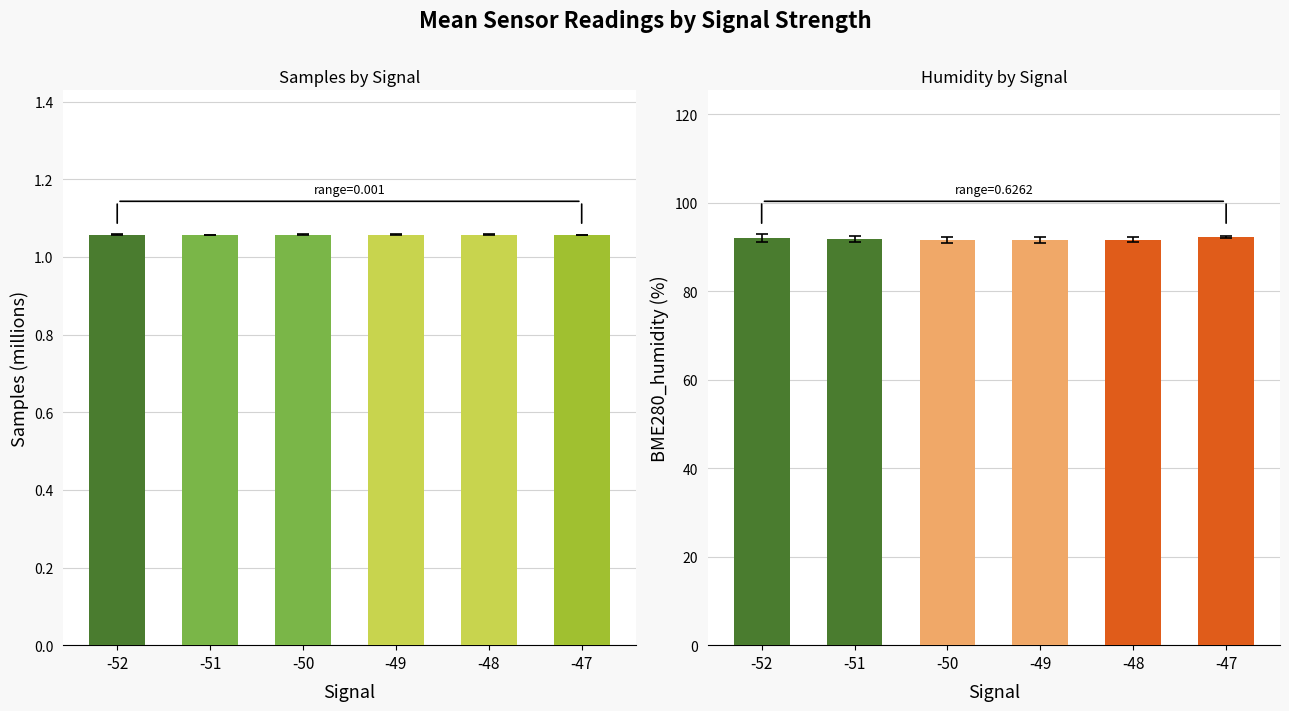

At which category does the chart reach its peak across all series?

-47